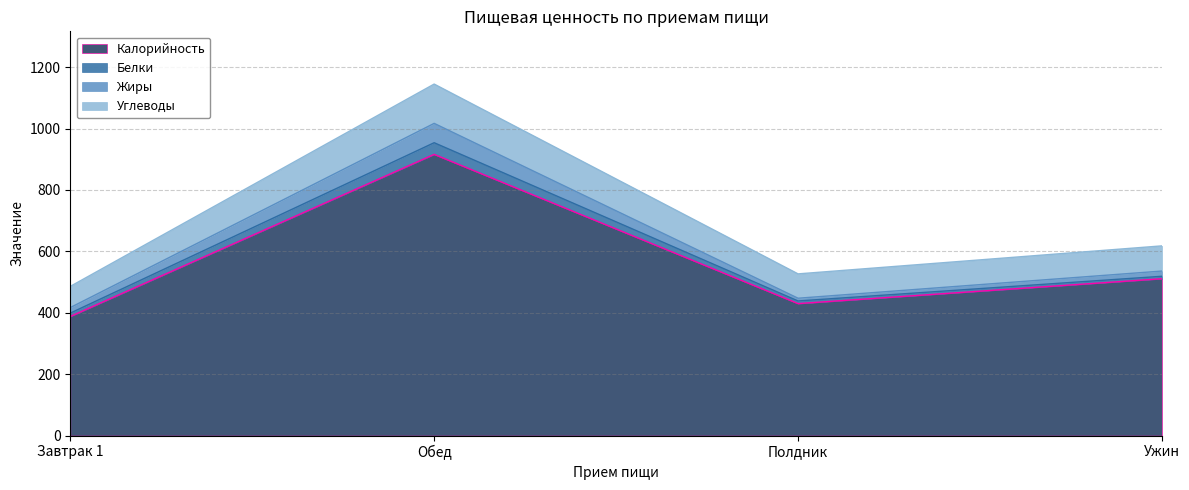

How many categories are shown in the chart?

4